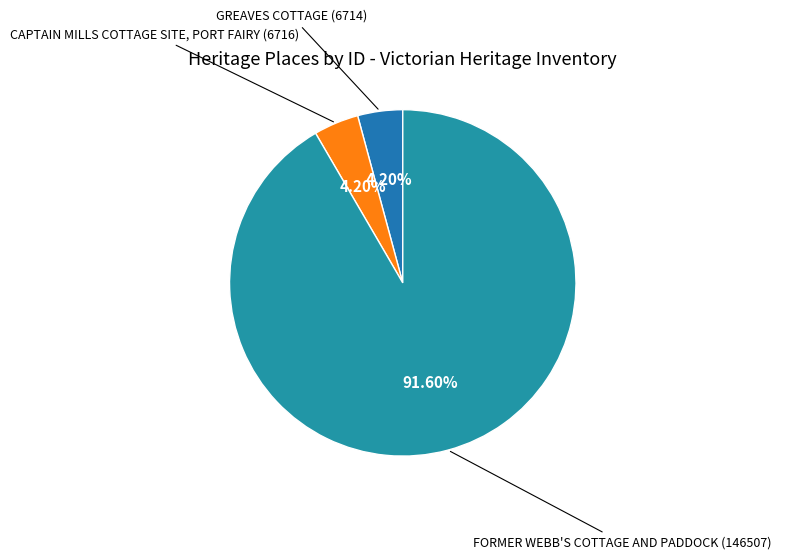

Which has a higher value, FORMER WEBB'S COTTAGE AND PADDOCK (146507) or CAPTAIN MILLS COTTAGE SITE, PORT FAIRY (6716)?

FORMER WEBB'S COTTAGE AND PADDOCK (146507)